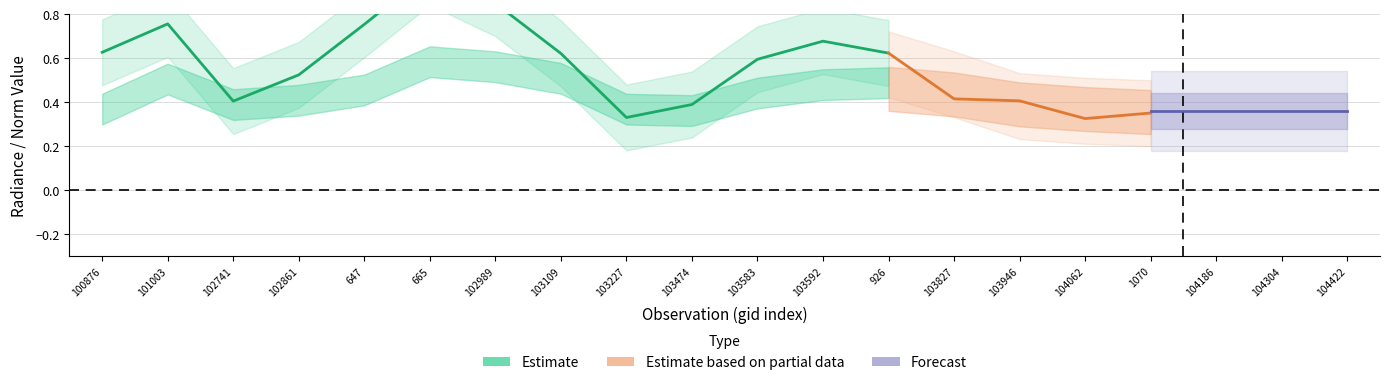

At how many categories does at least one series exceed 0?

20